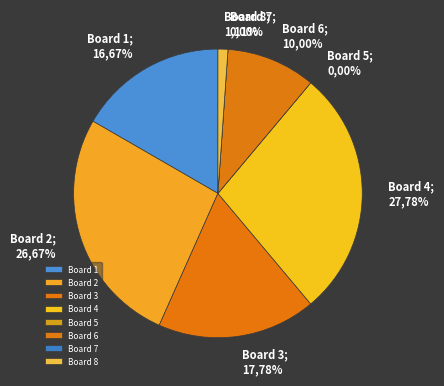

Rank the categories by value from highest to lowest.

4, 2, 3, 1, 6, 8, 5, 7